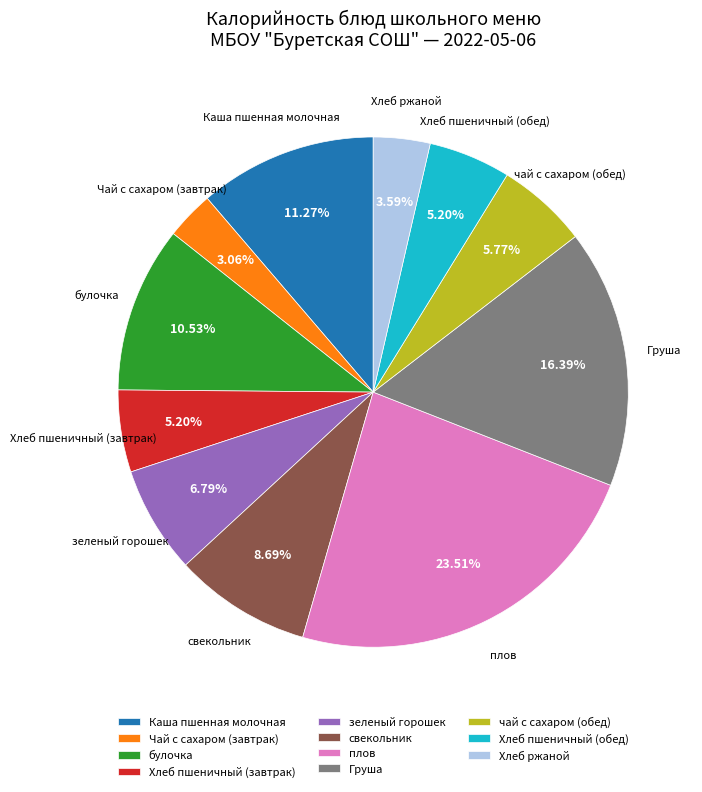

To the nearest percent, what is the average slice percentage?

9%